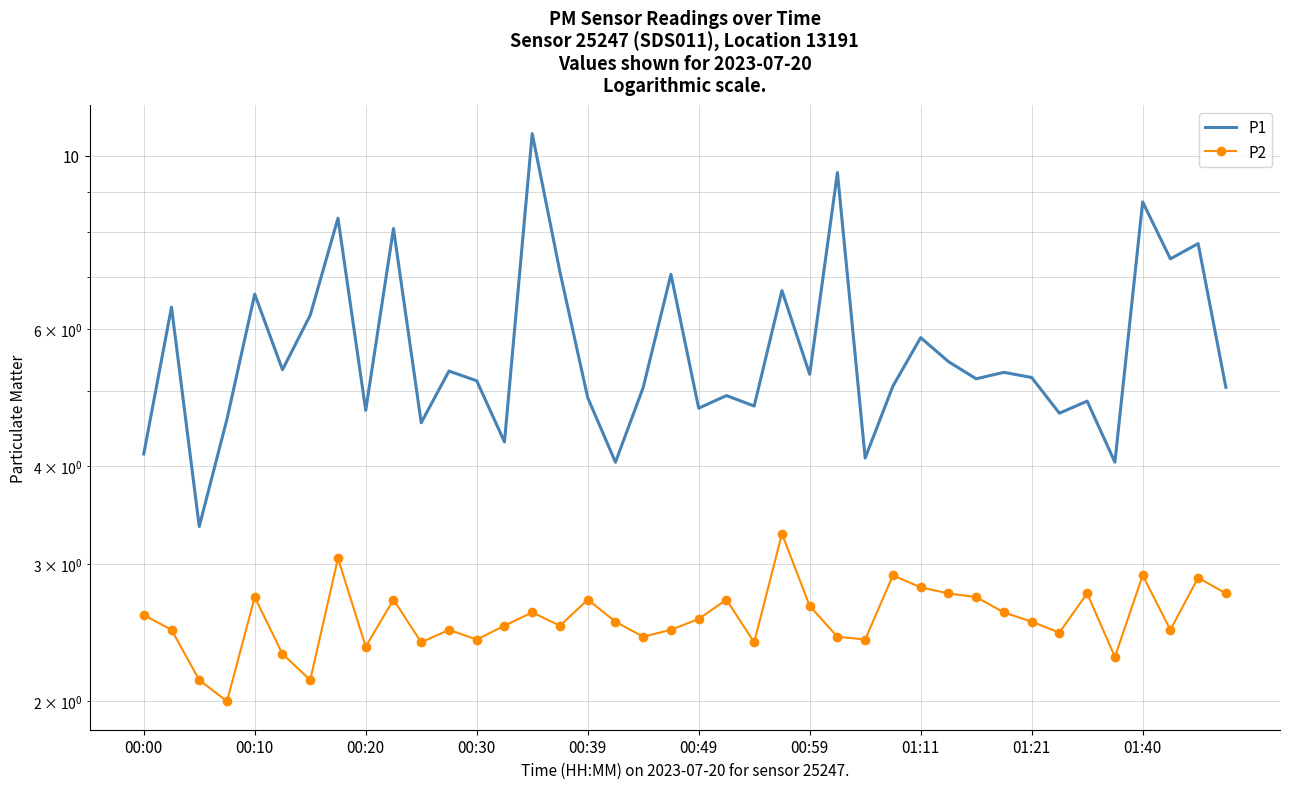

What is the difference between the maximum and minimum values in the P2 series?

1.3